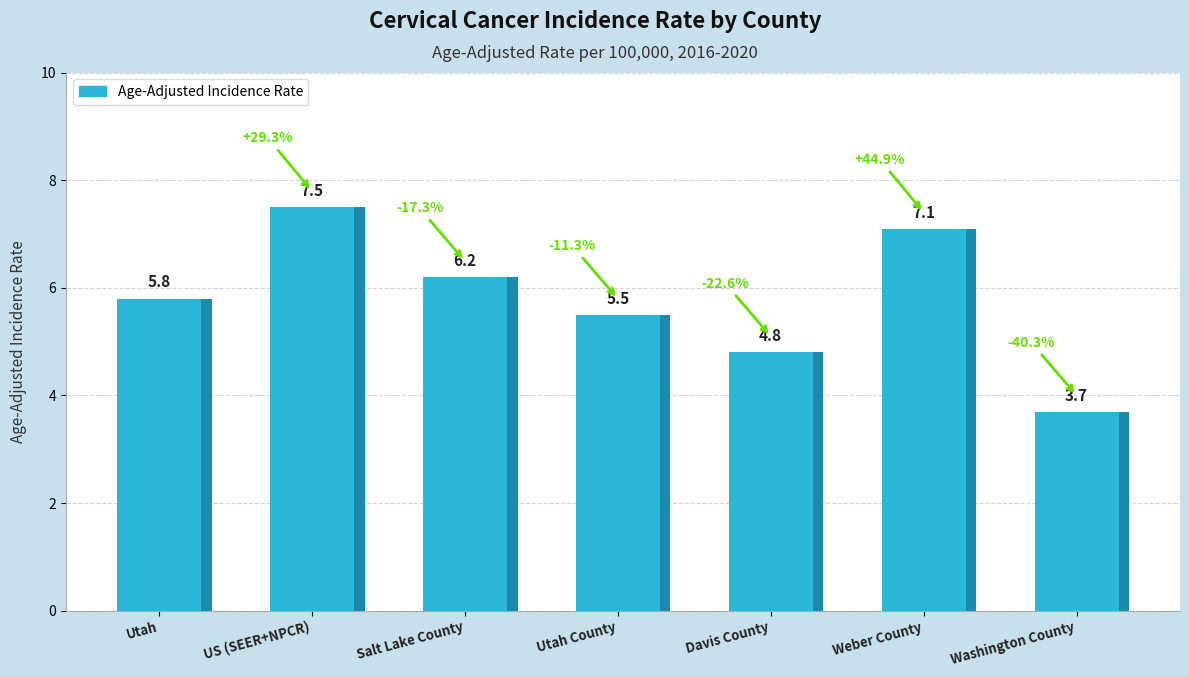

Which has a higher value, Utah County or Salt Lake County?

Salt Lake County